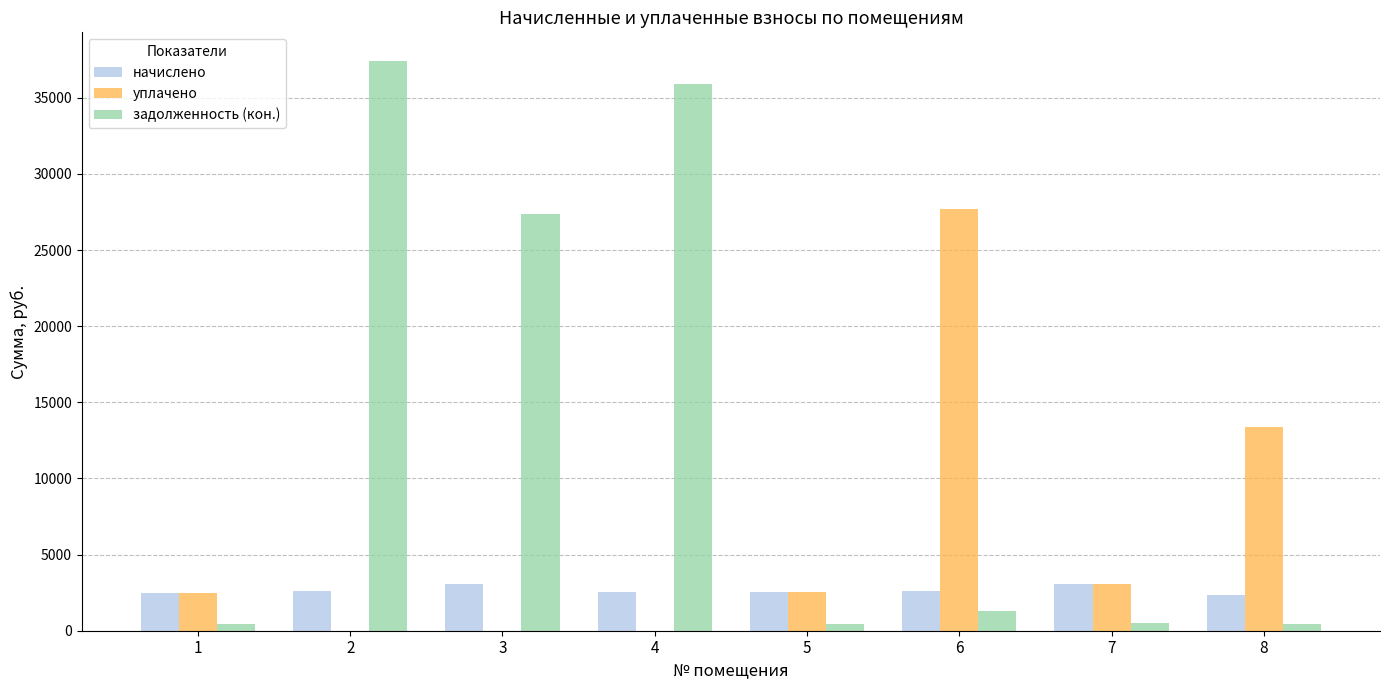

Between 4 and 7, which series saw the biggest shift?

задолженность (кон.)